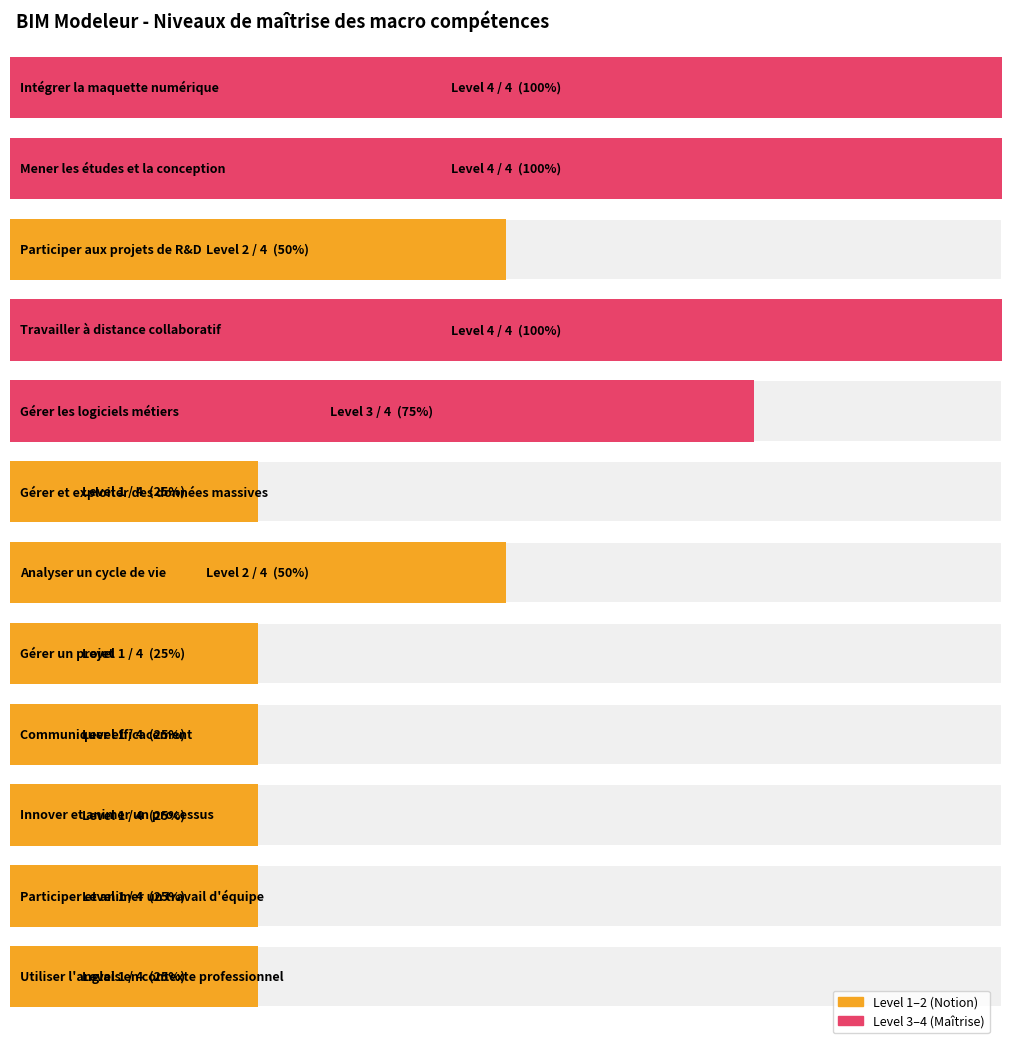

The chart shows a value of 2 at Participer aux projets de R&D. True or false?

True